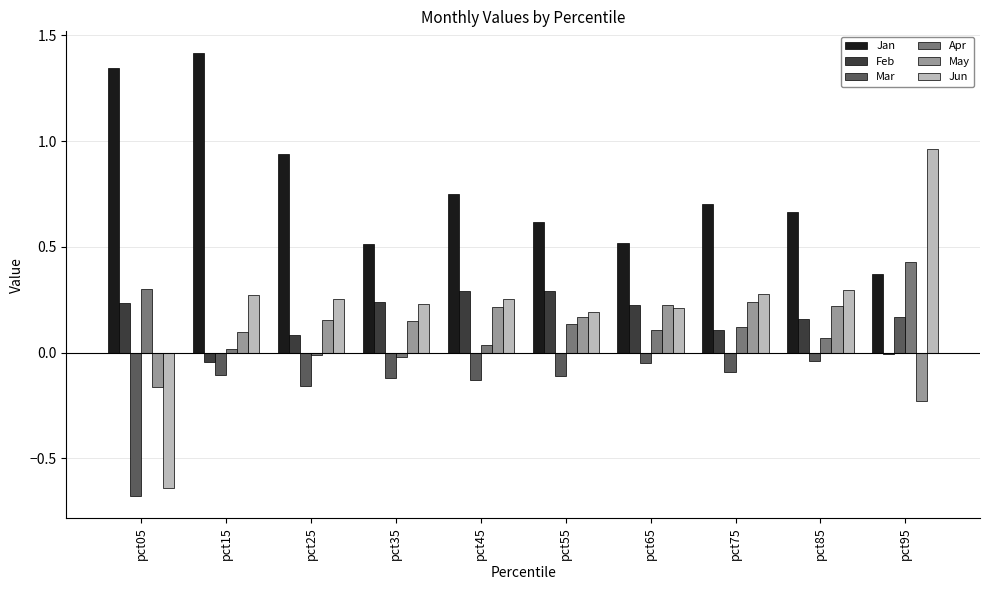

Which series has the widest spread of values?

Jun